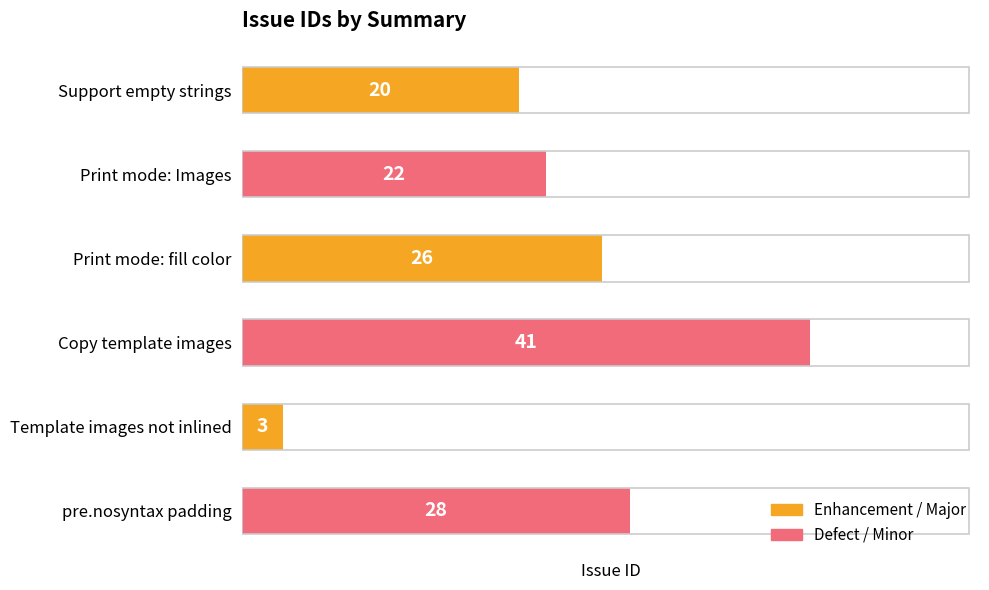

Which category has the highest value across all series?

Copy template images